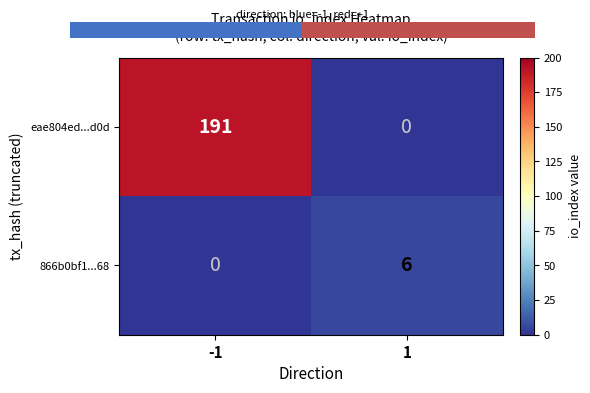

Reading right to left, transcribe all the data shown in this chart.

eae804ed...d0d: 1=0	-1=191
866b0bf1...68: 1=6	-1=0